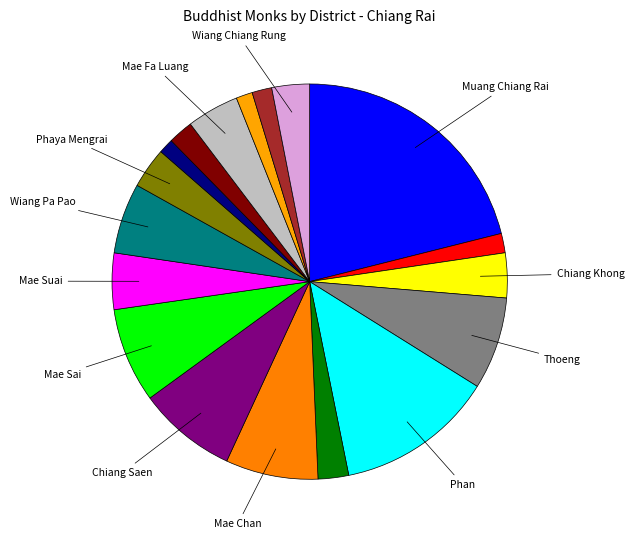

Count the number of slices in the pie.

18